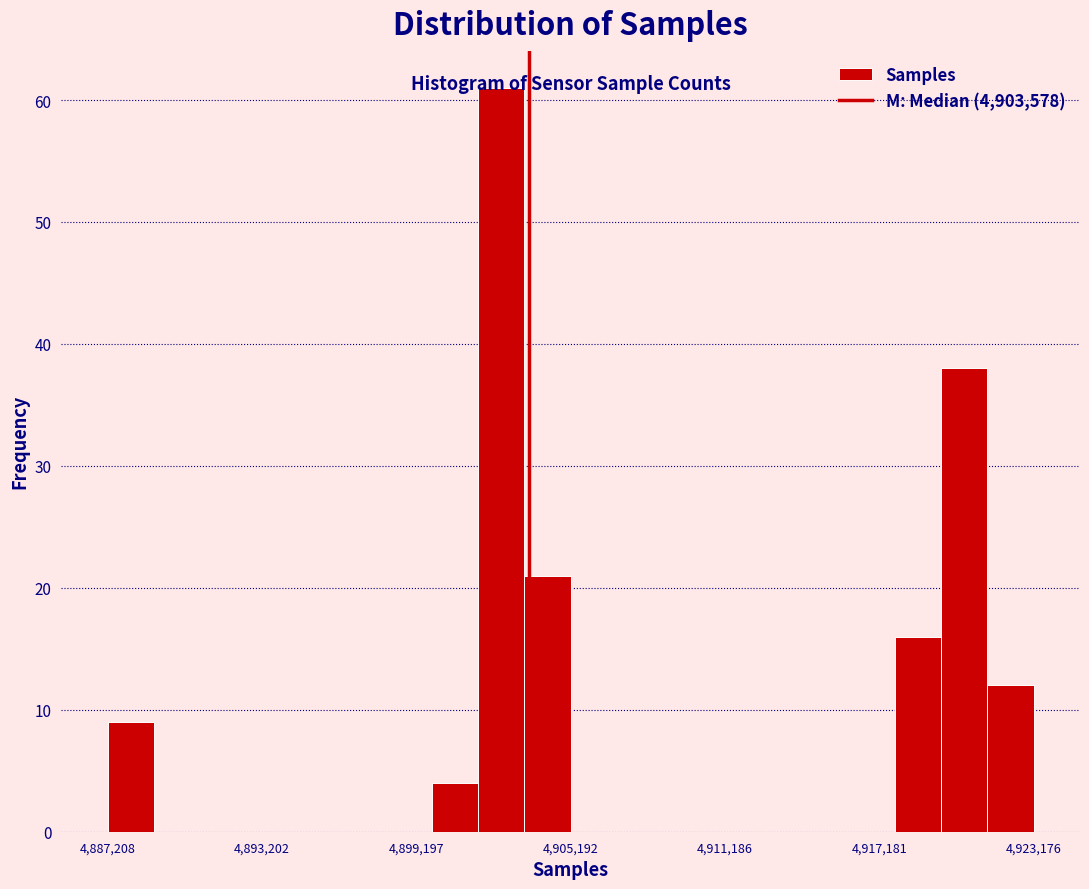

Around what value on the x-axis is the tallest bar? Give the approximate position of its centre, as read against the axis.

4902000